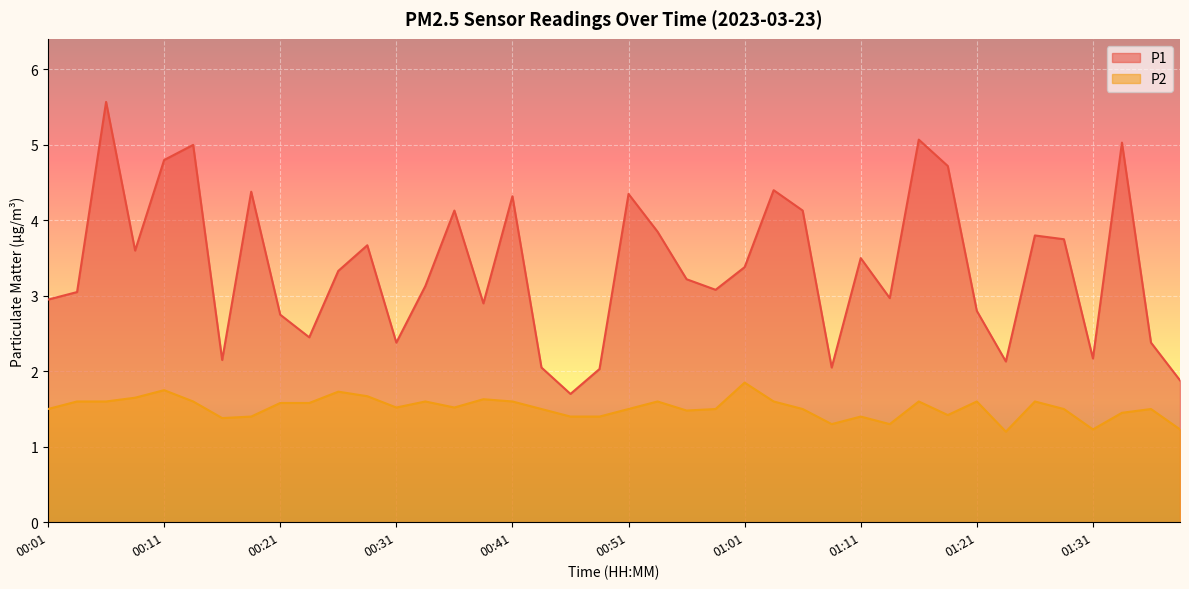

Reading left to right, what are all the values shown in this chart?

P1: 3.0	3.0	5.6	3.6	4.8	5.0	2.1	4.4	2.8	2.5	3.3	3.7	2.4	3.1	4.1	2.9	4.3	2.0	1.7	2.0	4.3	3.9	3.2	3.1	3.4	4.4	4.1	2.0	3.5	3.0	5.1	4.7	2.8	2.1	3.8	3.8	2.2	5.0	2.4	1.9
P2: 1.5	1.6	1.6	1.6	1.8	1.6	1.4	1.4	1.6	1.6	1.7	1.7	1.5	1.6	1.5	1.6	1.6	1.5	1.4	1.4	1.5	1.6	1.5	1.5	1.9	1.6	1.5	1.3	1.4	1.3	1.6	1.4	1.6	1.2	1.6	1.5	1.2	1.4	1.5	1.2